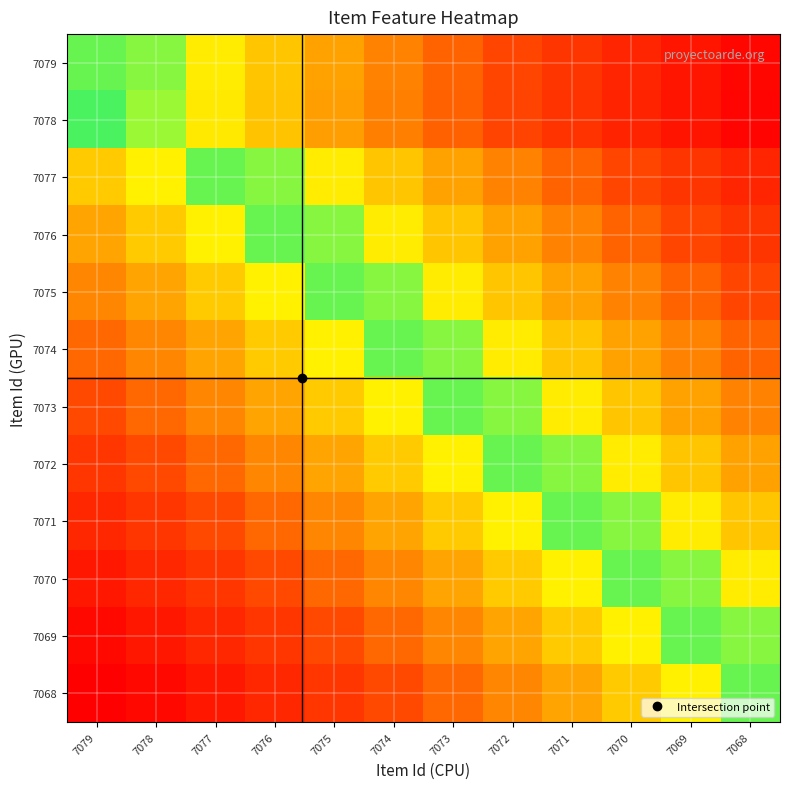

How many categories are shown in the chart?

12